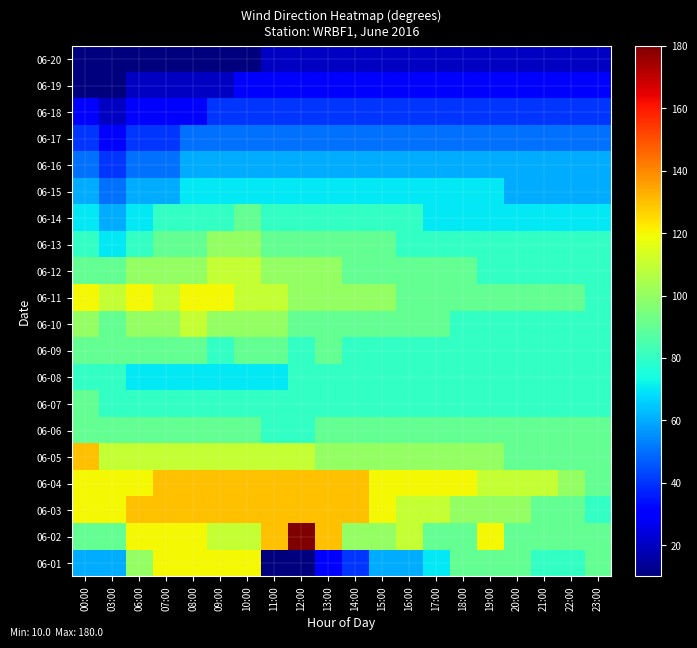

At which category is the sum across all series the highest?

10:00